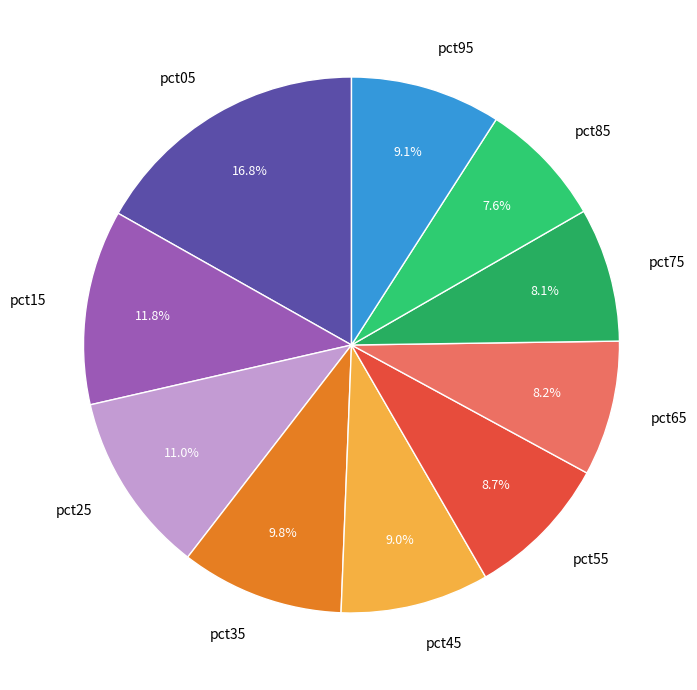

How many slices are in this pie chart?

10